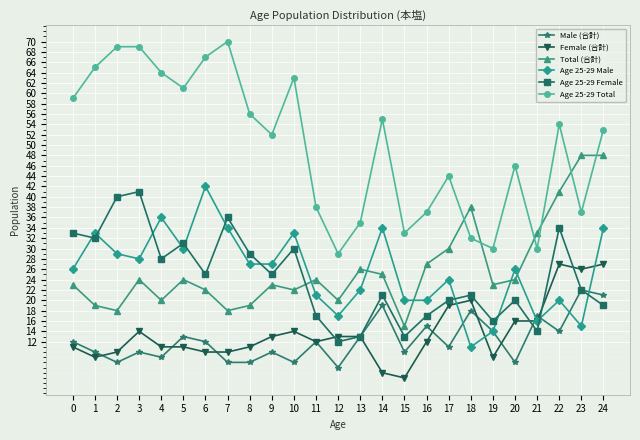

What is the value of the Male (合計) point at the 25th from the left?

21